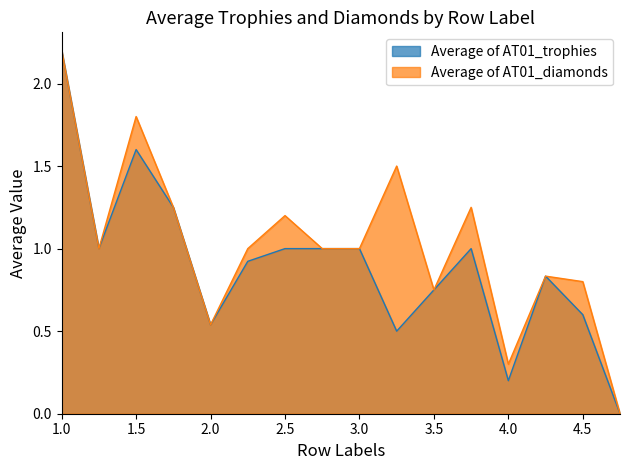

How many interior local peaks does the Average of AT01_trophies series have?

3